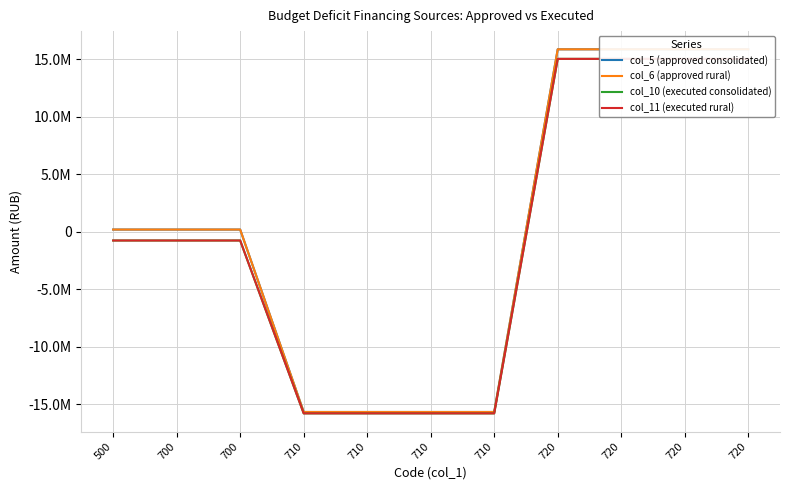

Does the chart display data point markers on the line(s)?

No